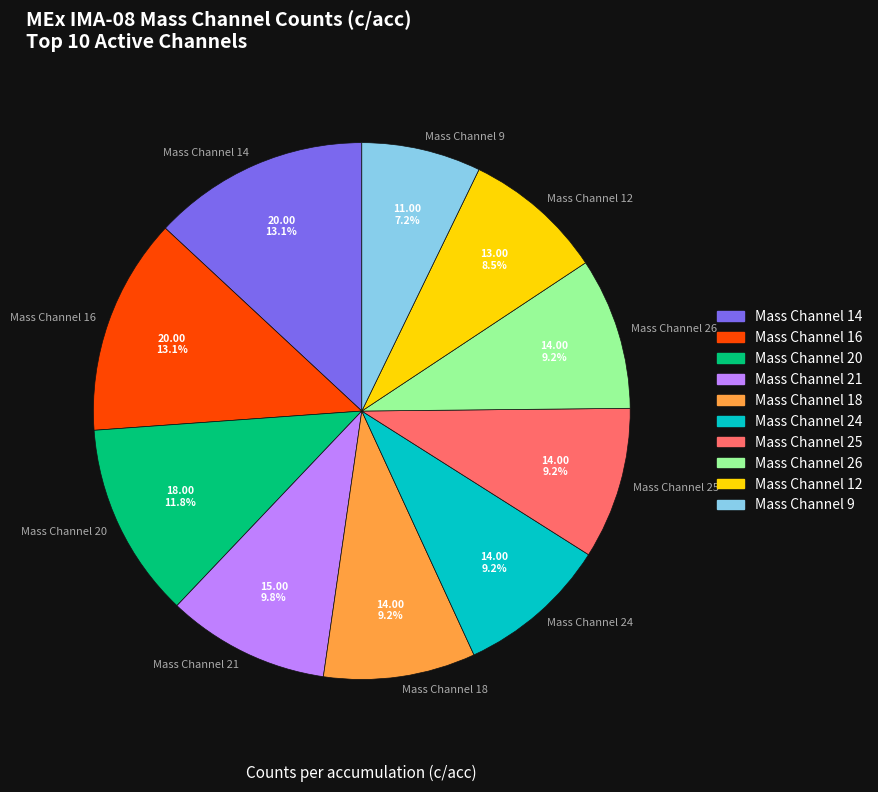

Between Mass Channel 18 and Mass Channel 21, which is larger?

Mass Channel 21